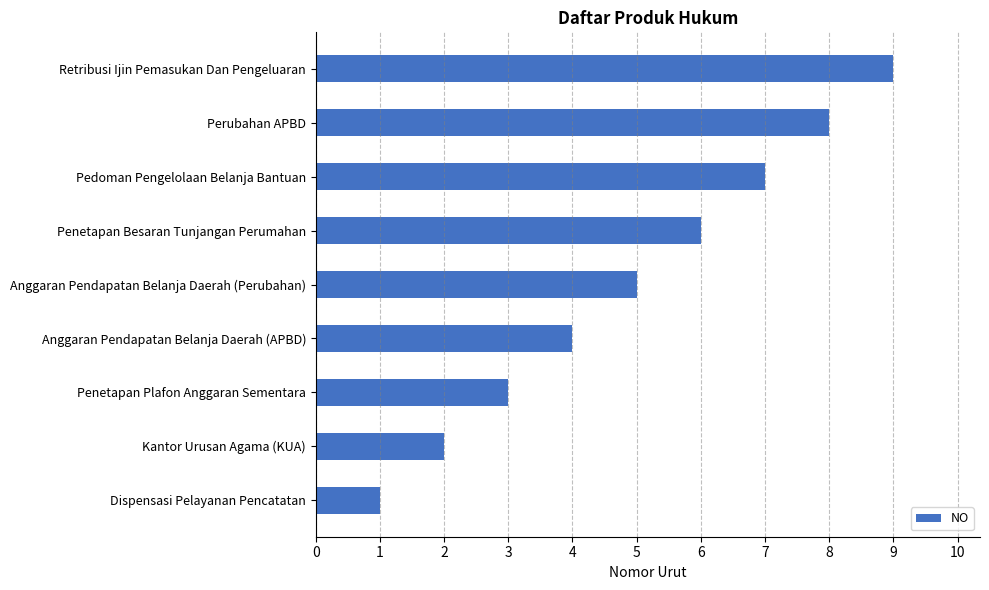

What is the difference between the values at Retribusi Ijin Pemasukan Dan Pengeluaran and Penetapan Plafon Anggaran Sementara?

6